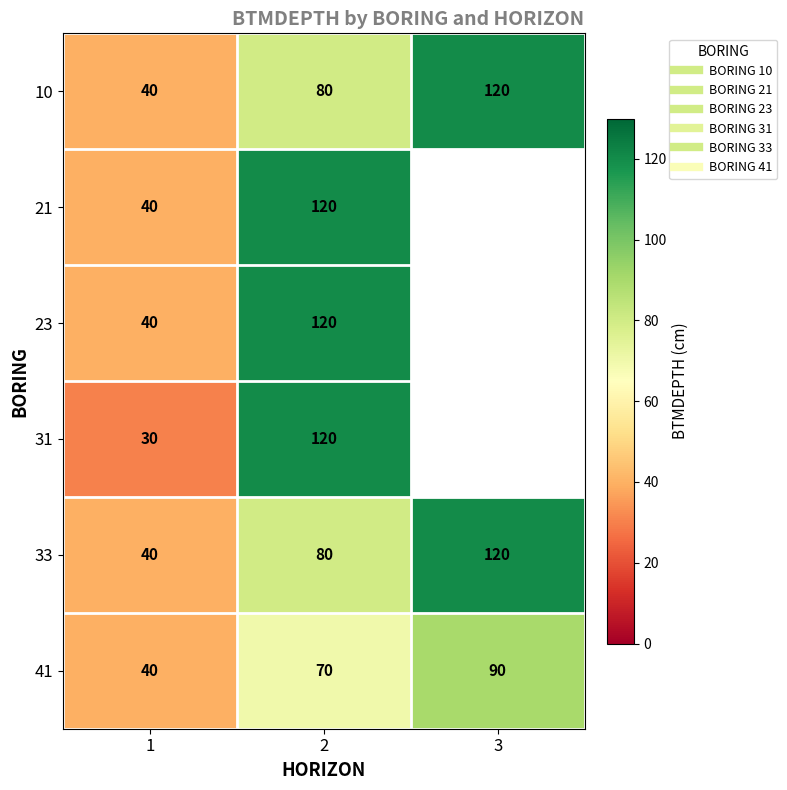

What is the spread (max minus min) of values at 1?

10.0